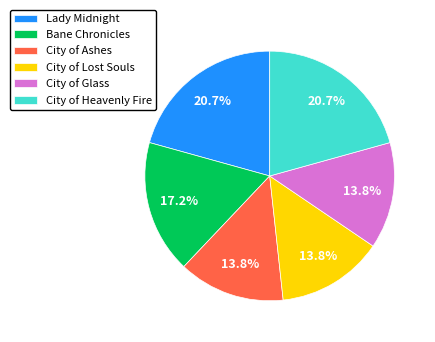

Count the number of slices in the pie.

6